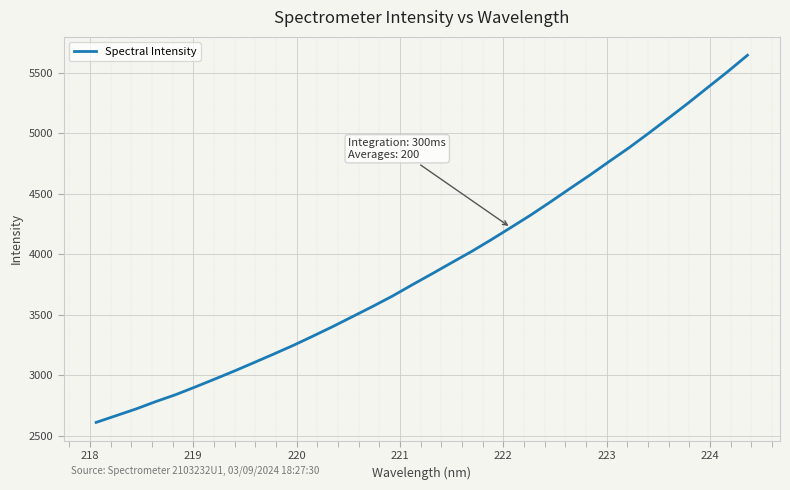

What is the difference between the maximum and minimum values?

3037.1